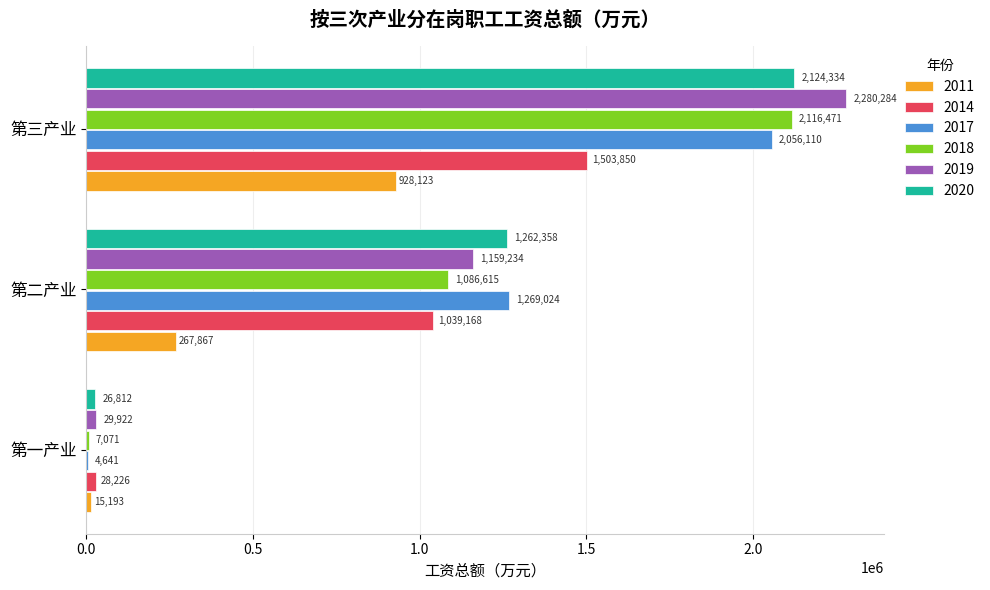

Where is 2020 nearest to the value 1075573?

第二产业